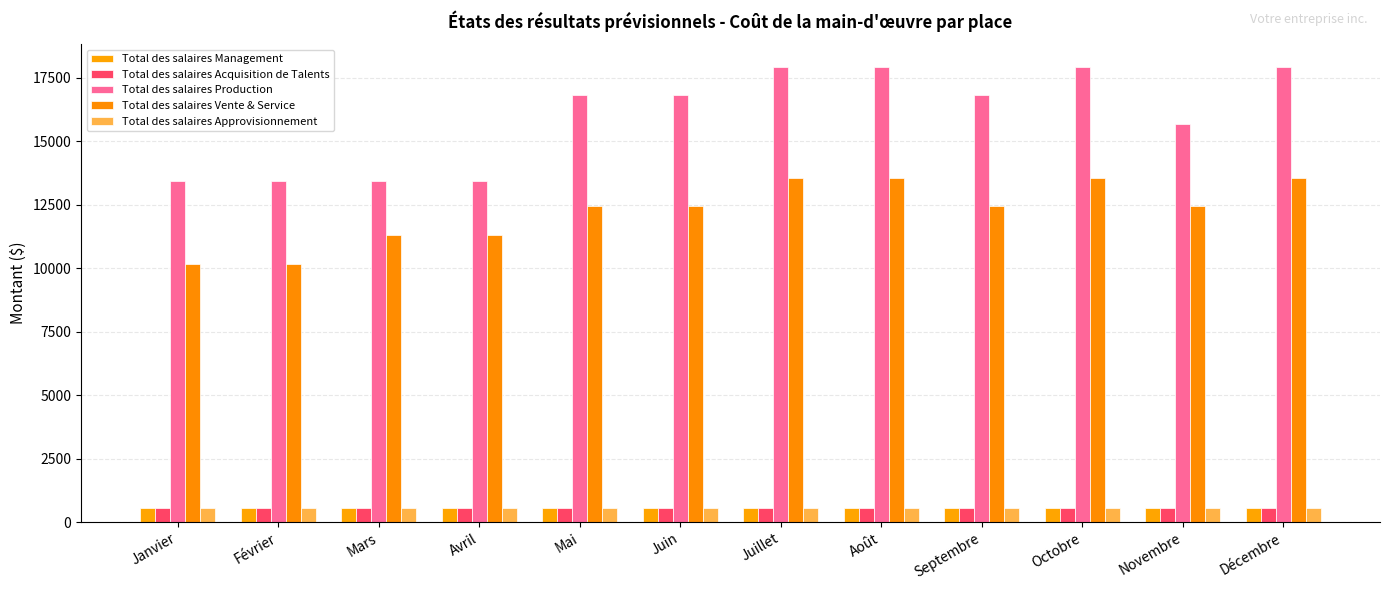

At how many categories does at least one series exceed 16237?

7